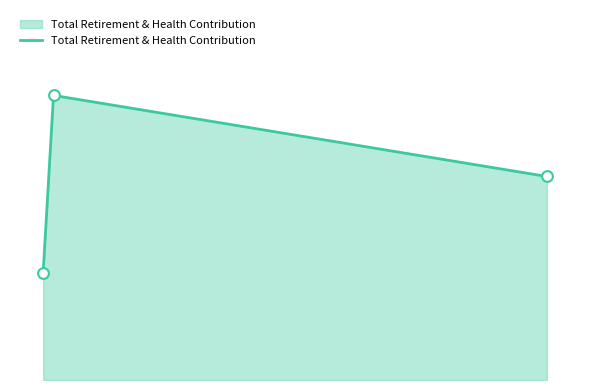

Does the chart have visible grid lines?

No